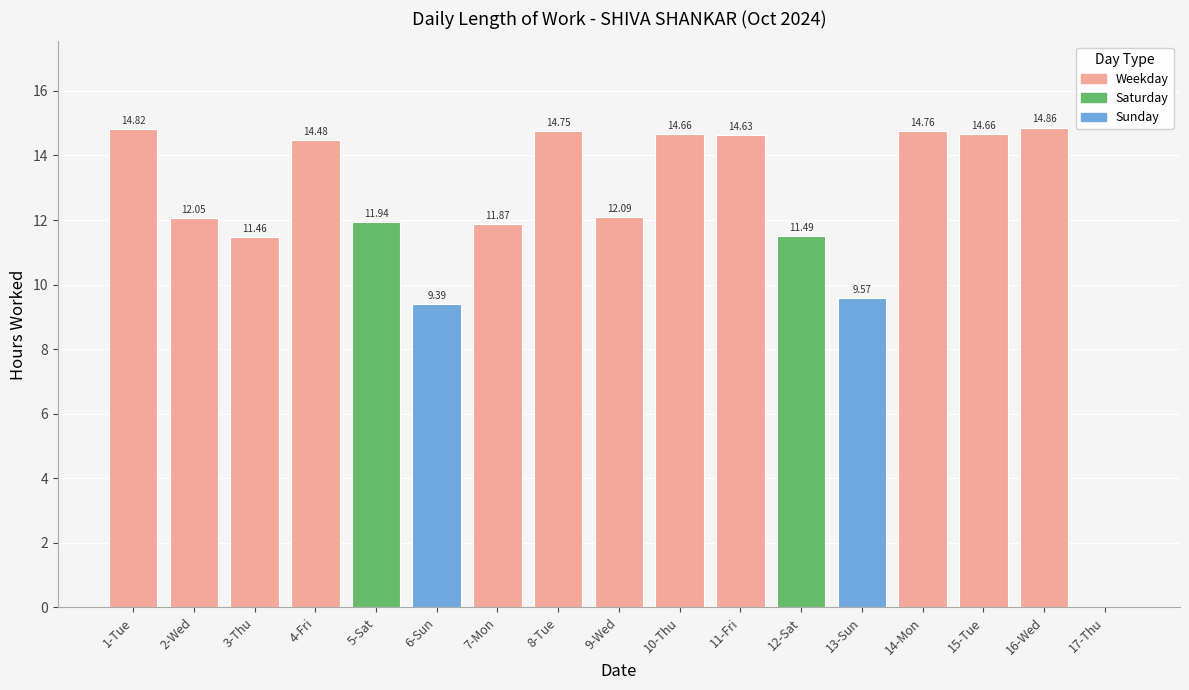

How many data points are above 12?

10